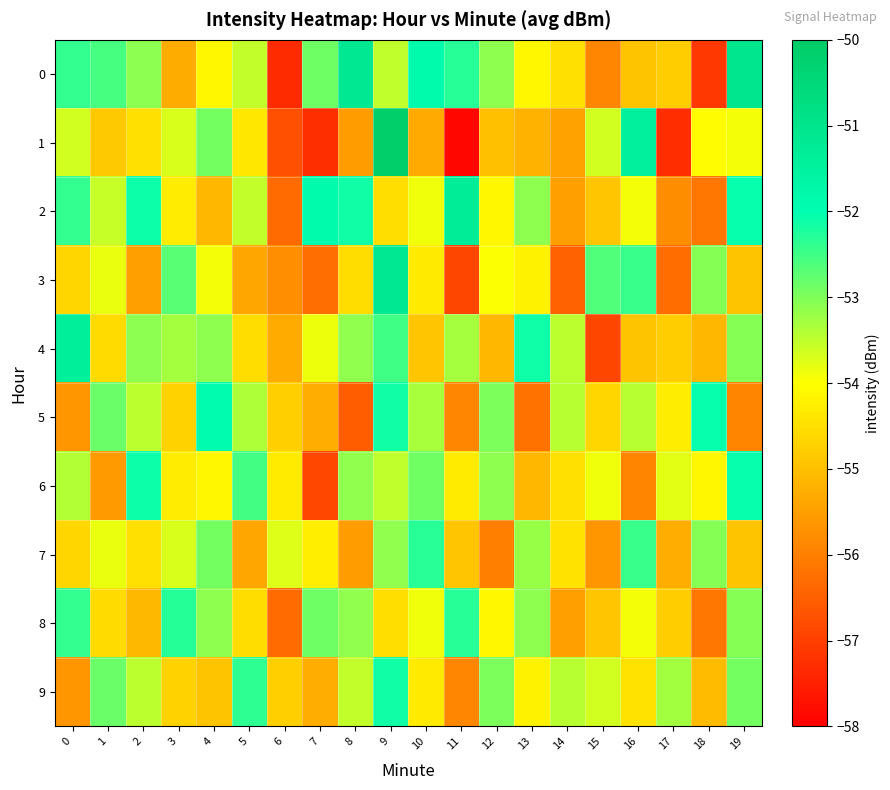

What is the total value across all series at 10?

-537.0